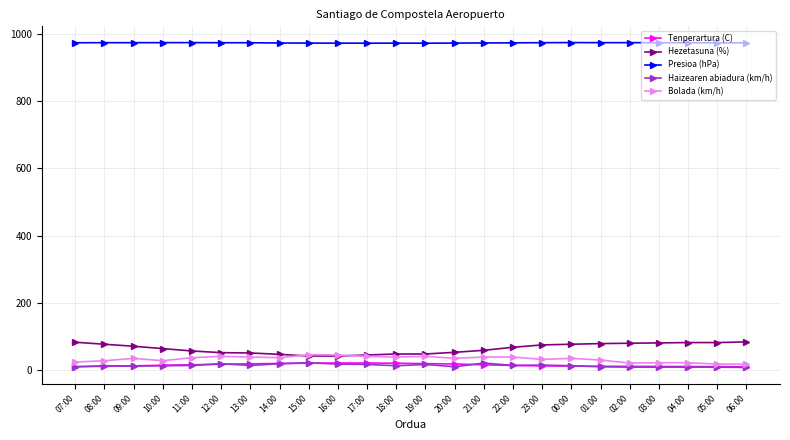

True or false: Hezetasuna (%) and Haizearen abiadura (km/h) intersect in this chart.

False